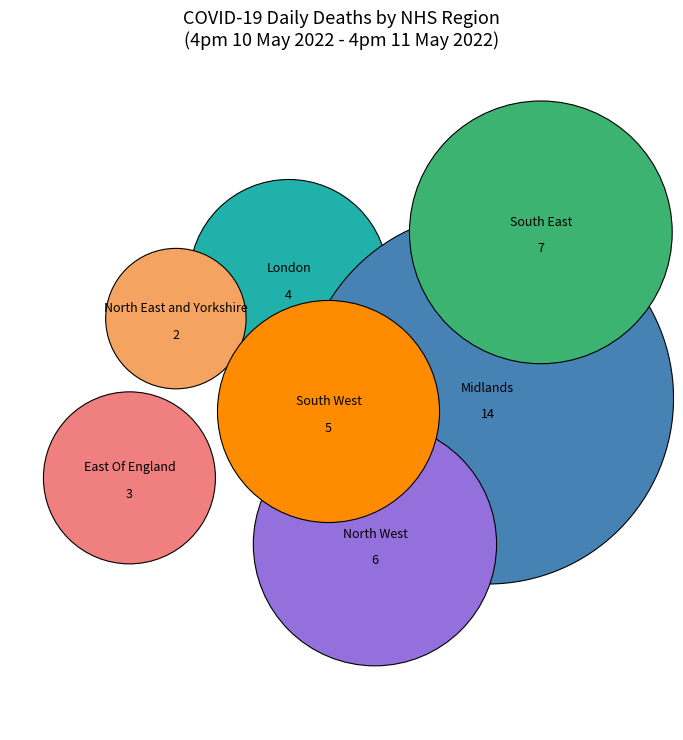

How many segments does this pie chart have?

7